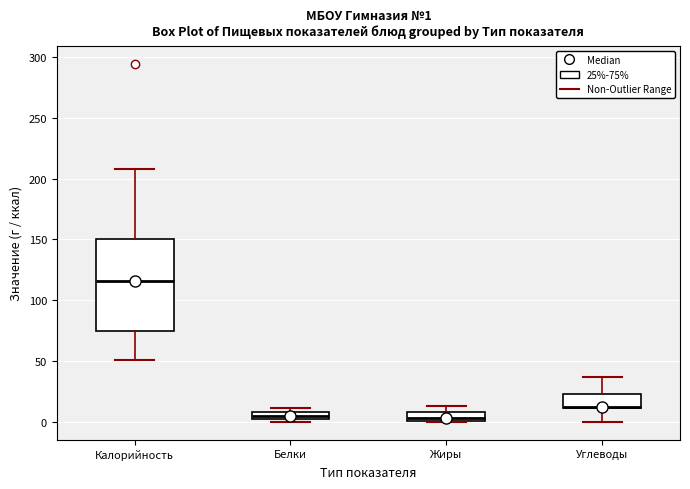

Comparing the boxes themselves (not the whiskers), which one is the tallest?

Калорийность